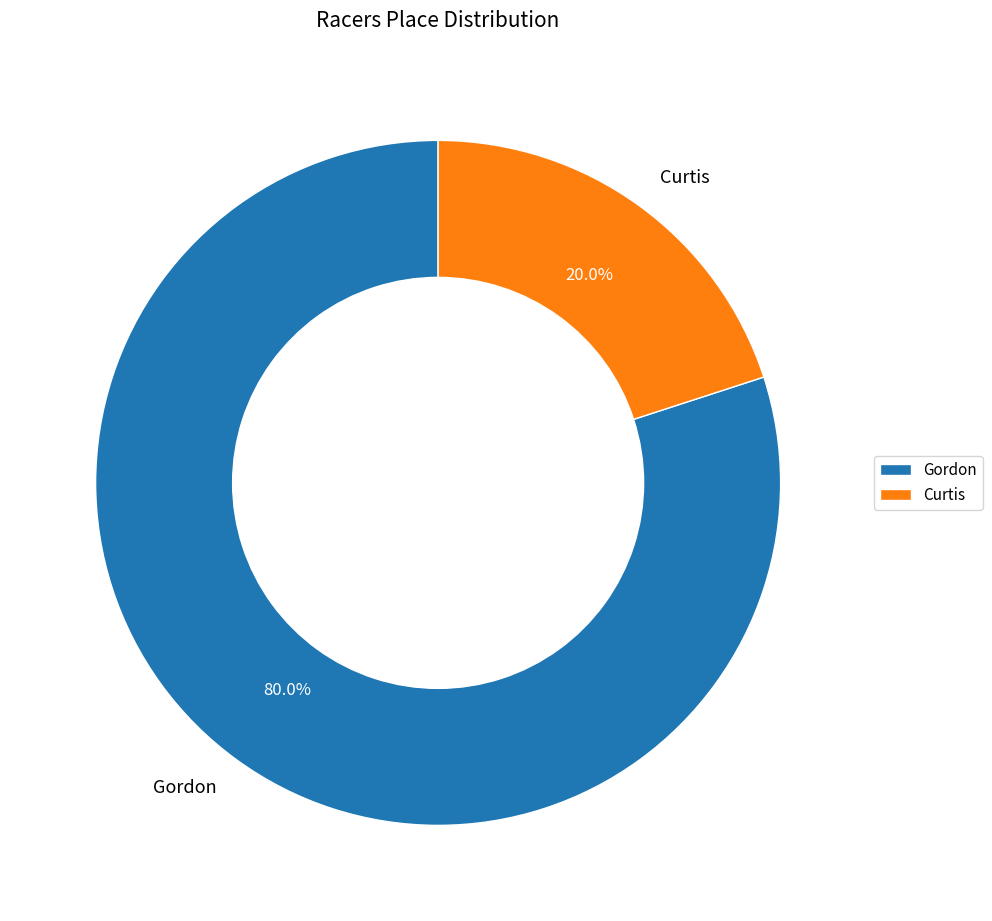

Which has a higher value, Gordon or Curtis?

Gordon